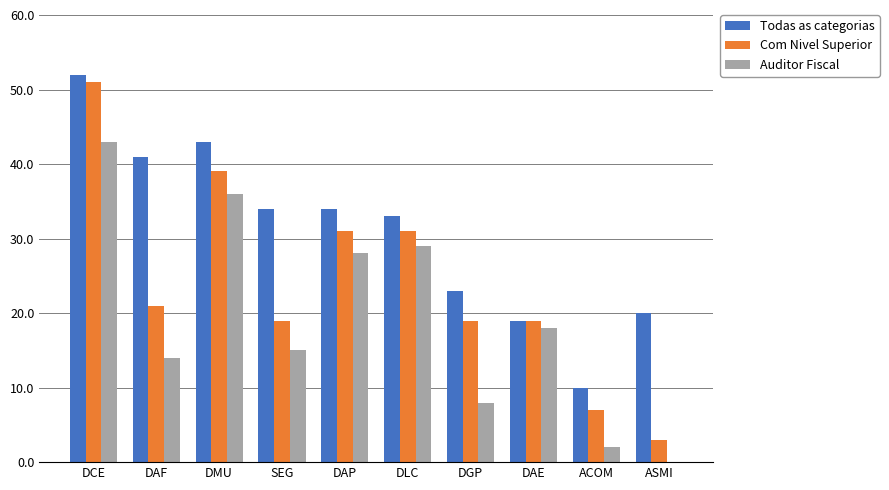

Reading left to right, extract all data points from this chart.

Todas as categorias: 52	41	43	34	34	33	23	19	10	20
Com Nivel Superior: 51	21	39	19	31	31	19	19	7	3
Auditor Fiscal: 43	14	36	15	28	29	8	18	2	0